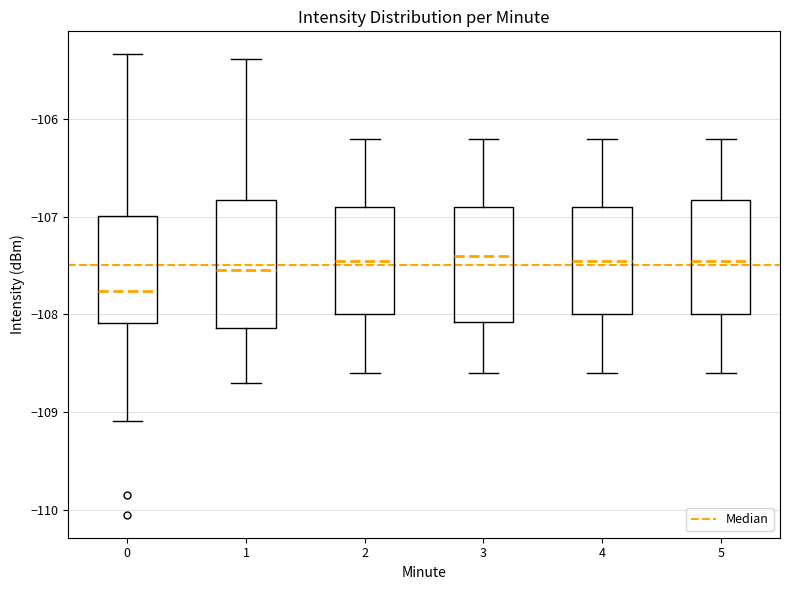

Where does the median line of the box at x = 1 sit on the y-axis? The values are not printed on the chart, so give them approximately, as read against the axis.

-107.5